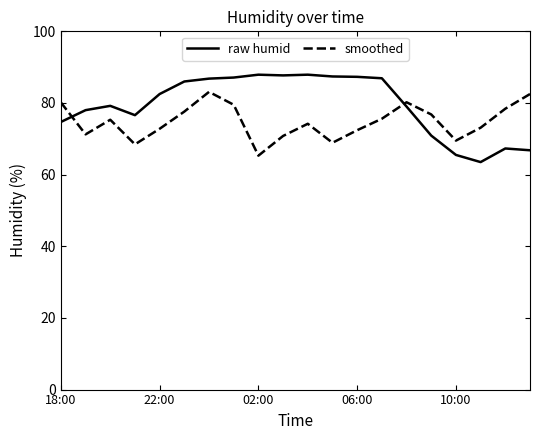

List the series in order of their overall mean, highest first.

raw humid, smoothed